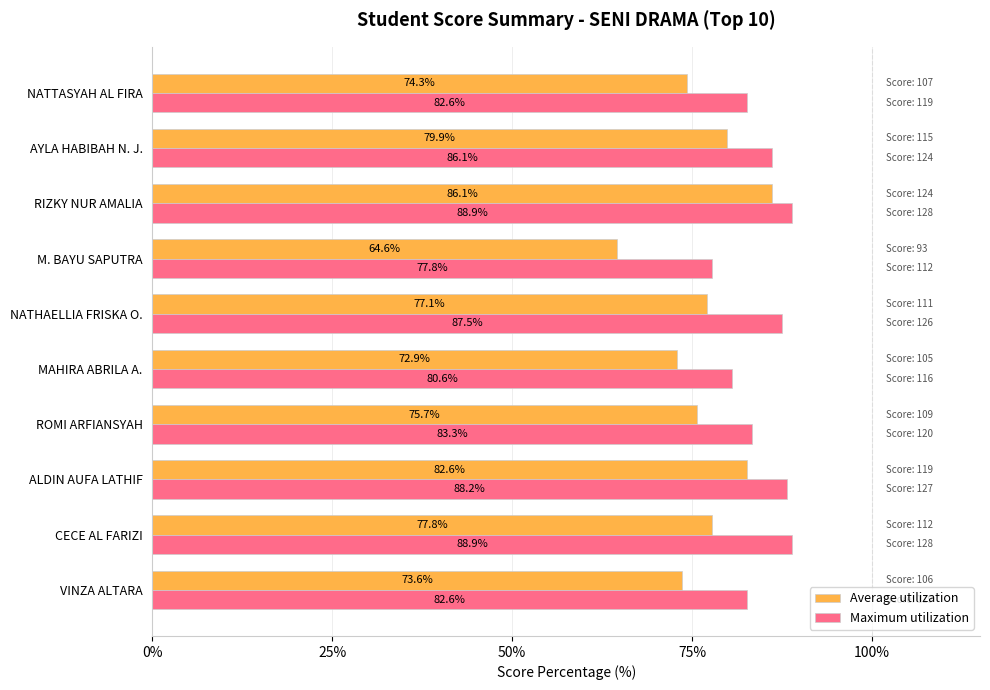

Between VINZA ALTARA and RIZKY NUR AMALIA, which series saw the biggest shift?

Average utilization